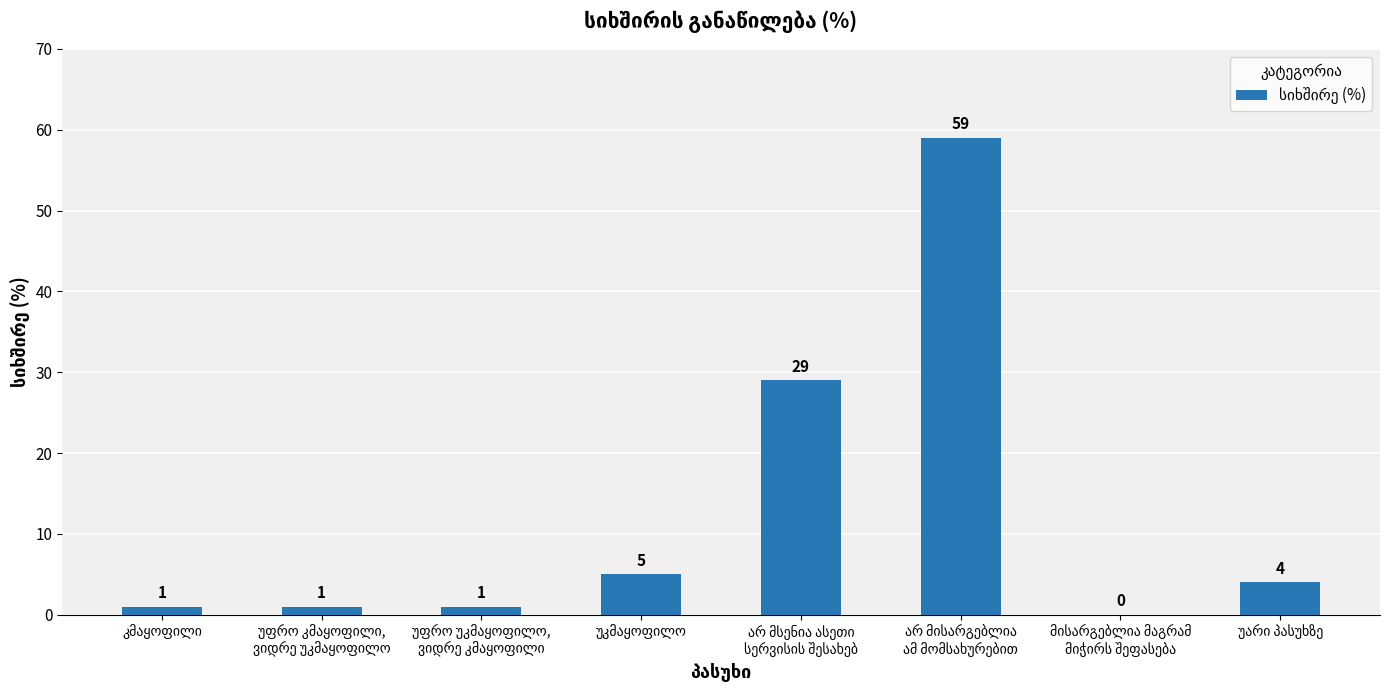

How many distinct data groups are displayed?

1